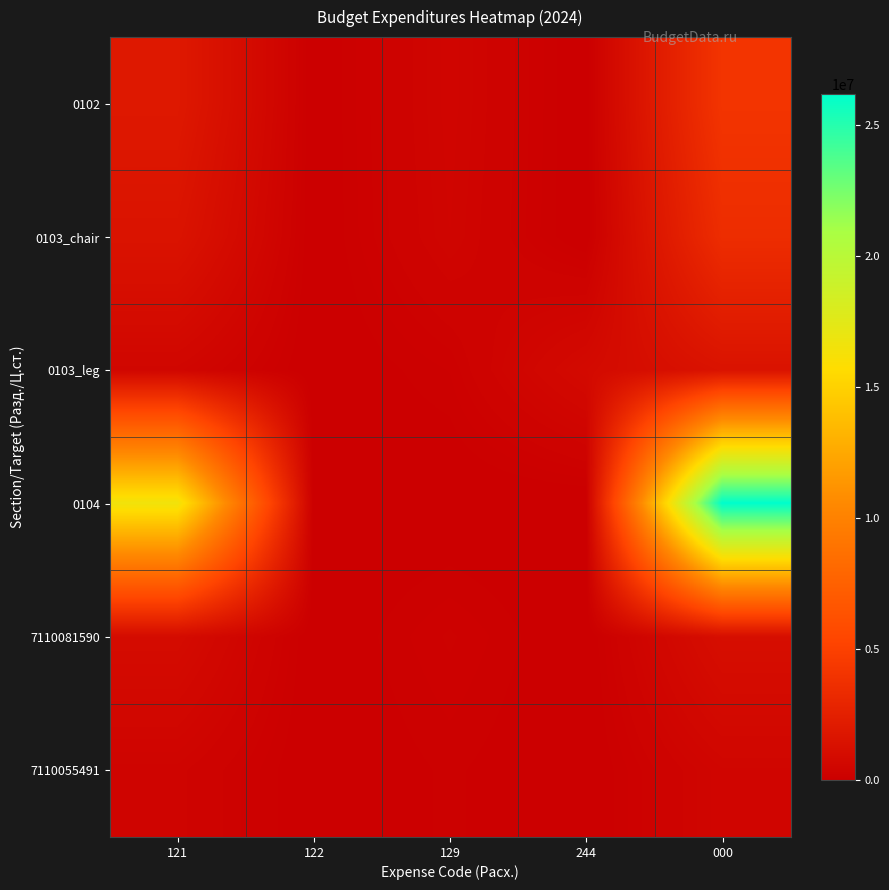

How many distinct data groups are displayed?

6